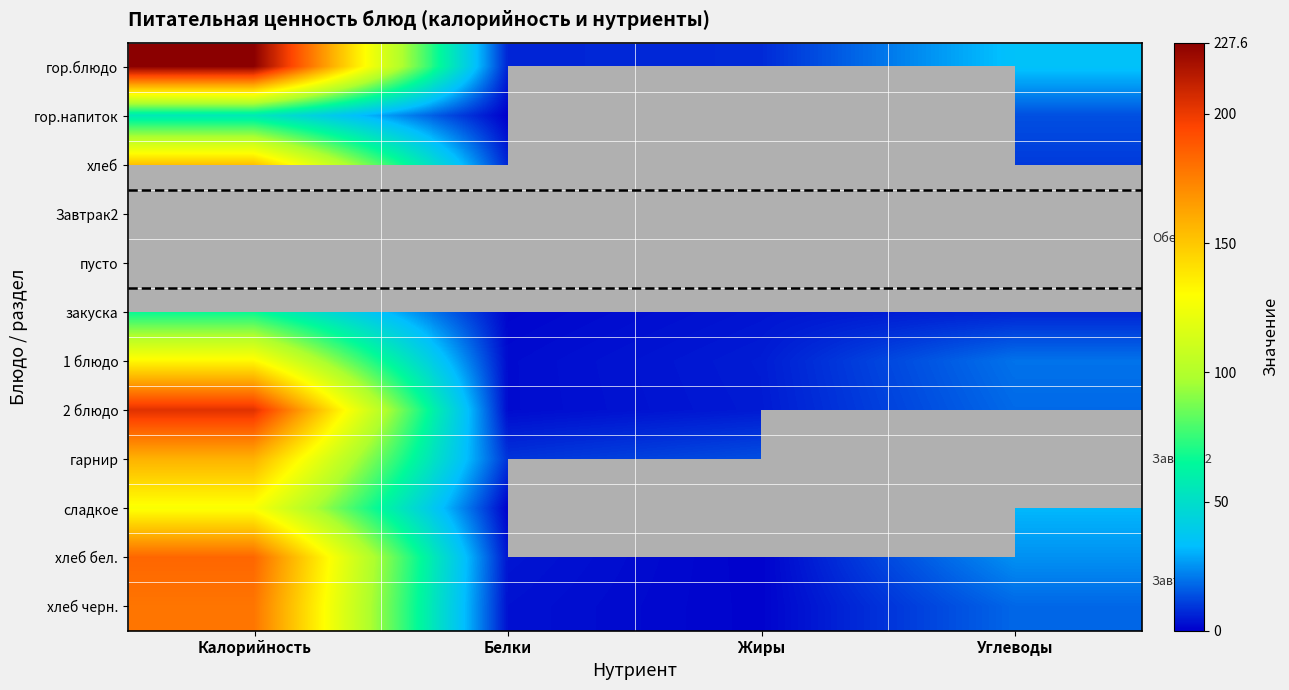

Count the number of data series in this chart.

12